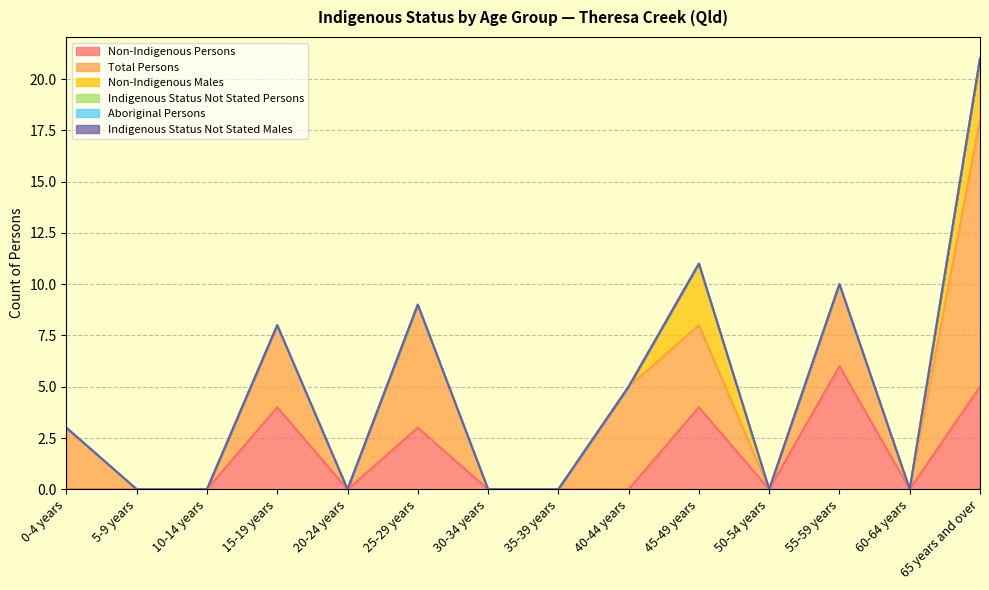

The value of Non-Indigenous Males at 0-4 years is 0. True or false?

True